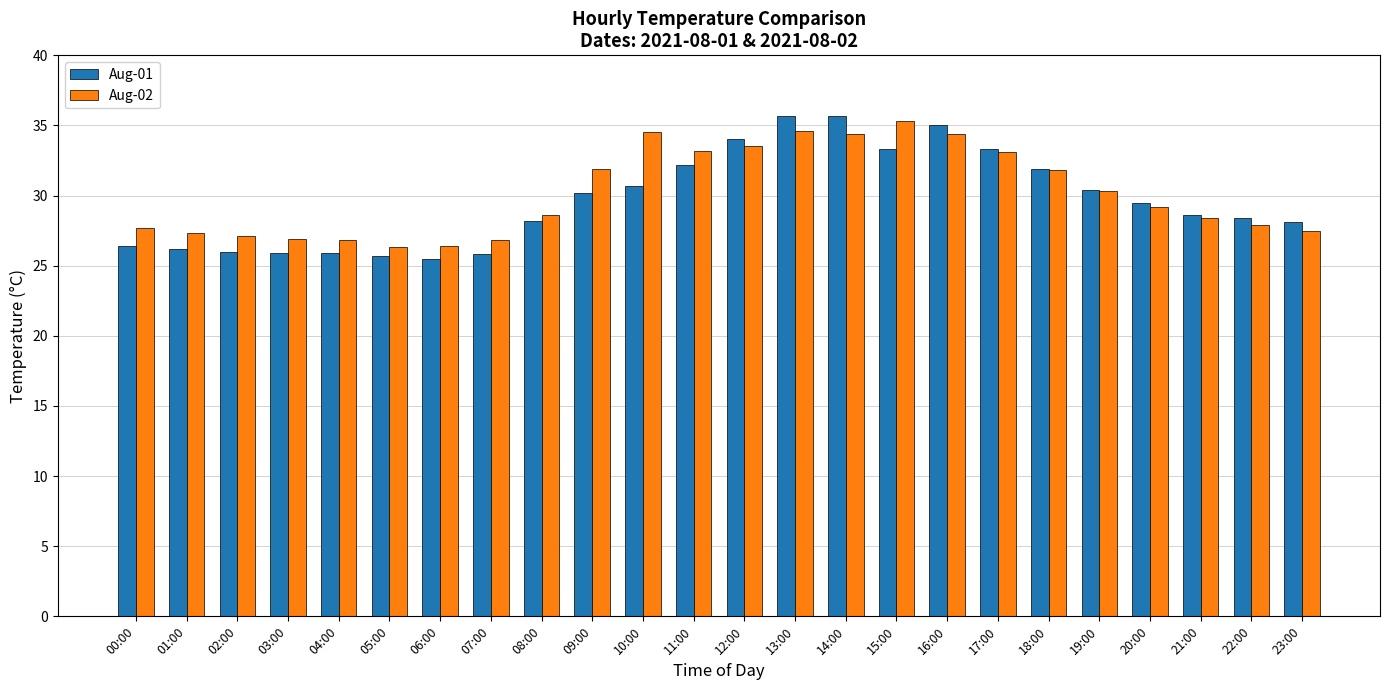

How many bars are there in each group?

2